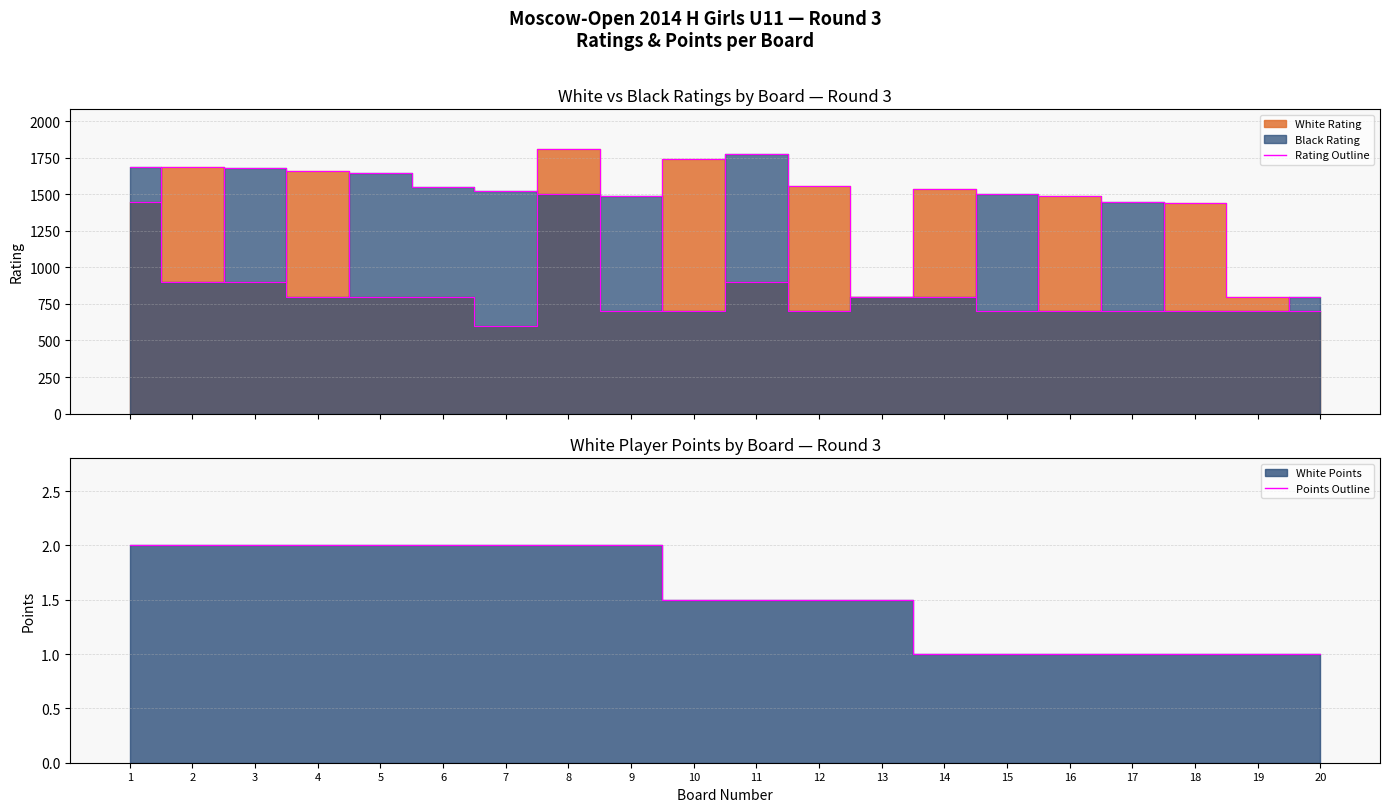

At which category does Black Rating Line reach its first local valley?

2